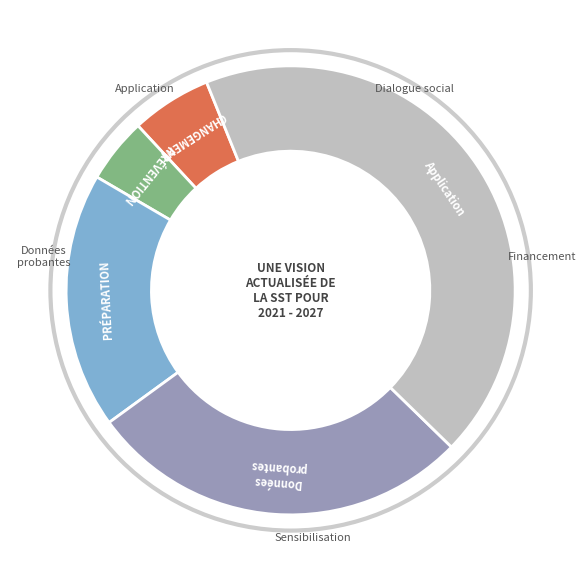

Is there a majority slice in this chart?

No